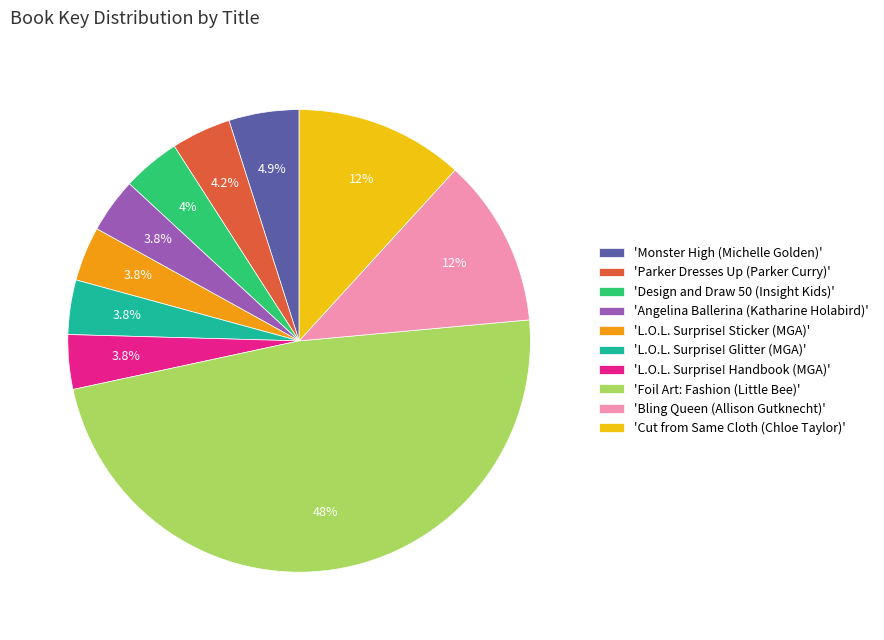

Is there any slice that represents more than half of the pie?

No